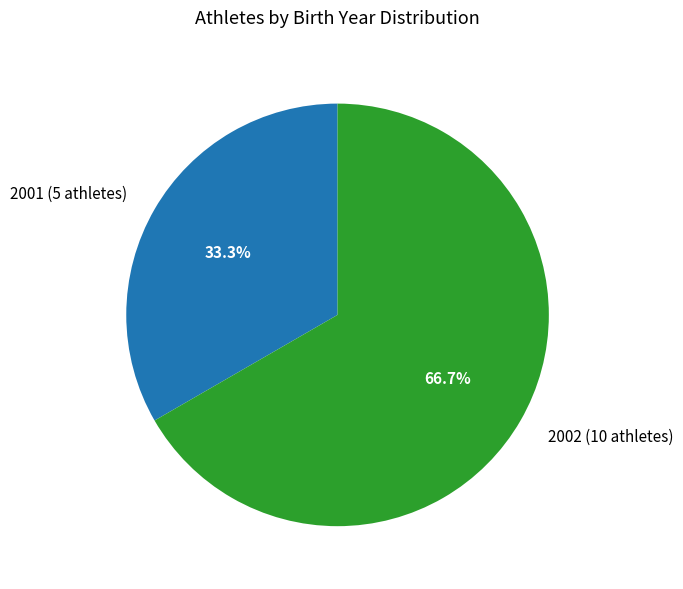

Is there any slice that represents more than half of the pie?

Yes